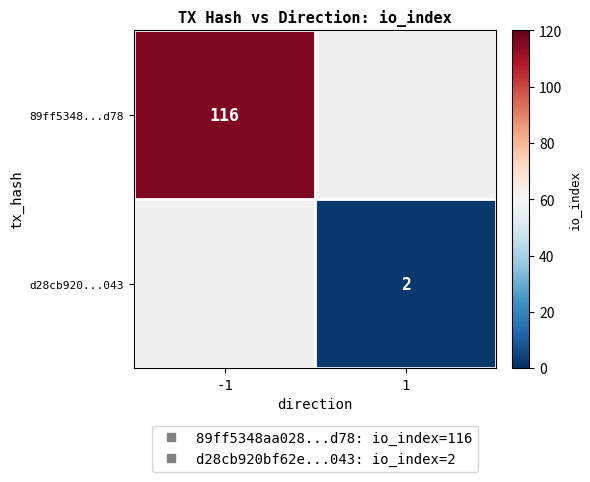

Which has a higher value, 1 or -1?

-1